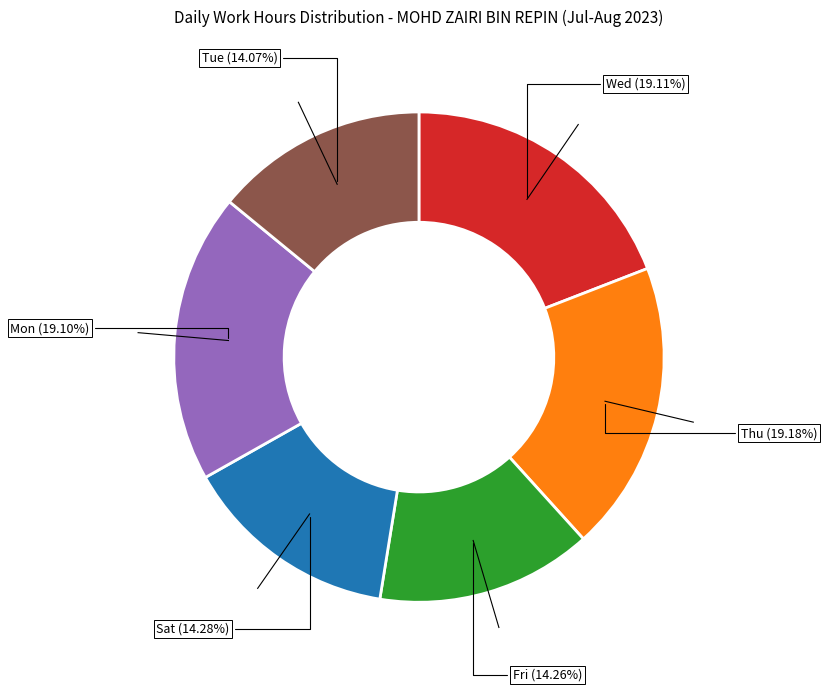

Is there a majority slice in this chart?

No